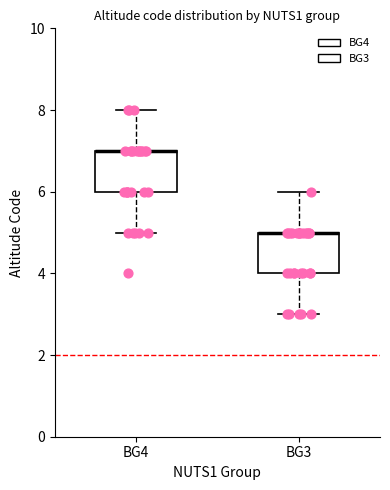

Reading left to right, transcribe this box plot: for each box, give where its median line is, the range the box spans, and where its two whiskers end, as read against the y-axis. The values are not printed on the chart, so give them approximately, as read against the axis.

BG4: median 7 (drawn on the box's upper edge), box 6 to 7, whiskers 5 to 8
BG3: median 5 (drawn on the box's upper edge), box 4 to 5, whiskers 3 to 6